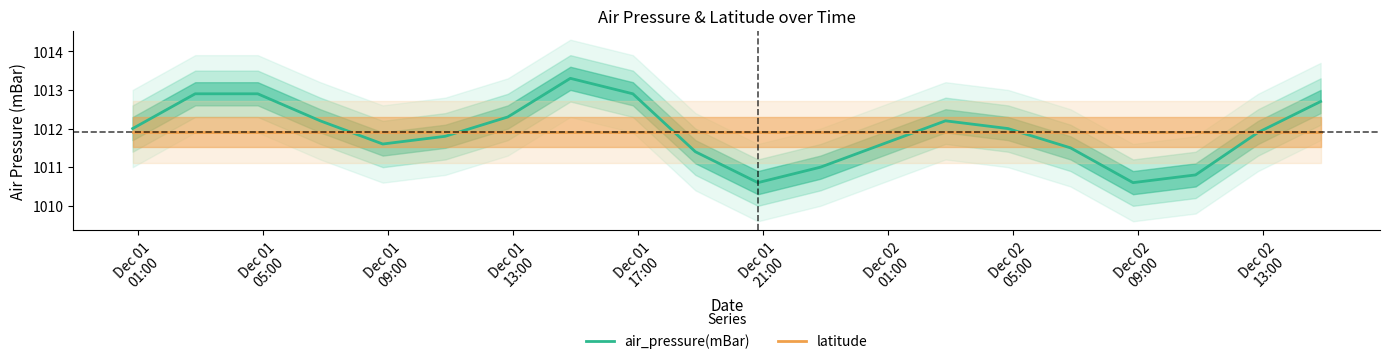

What is the highest value of the latitude series?

1011.9